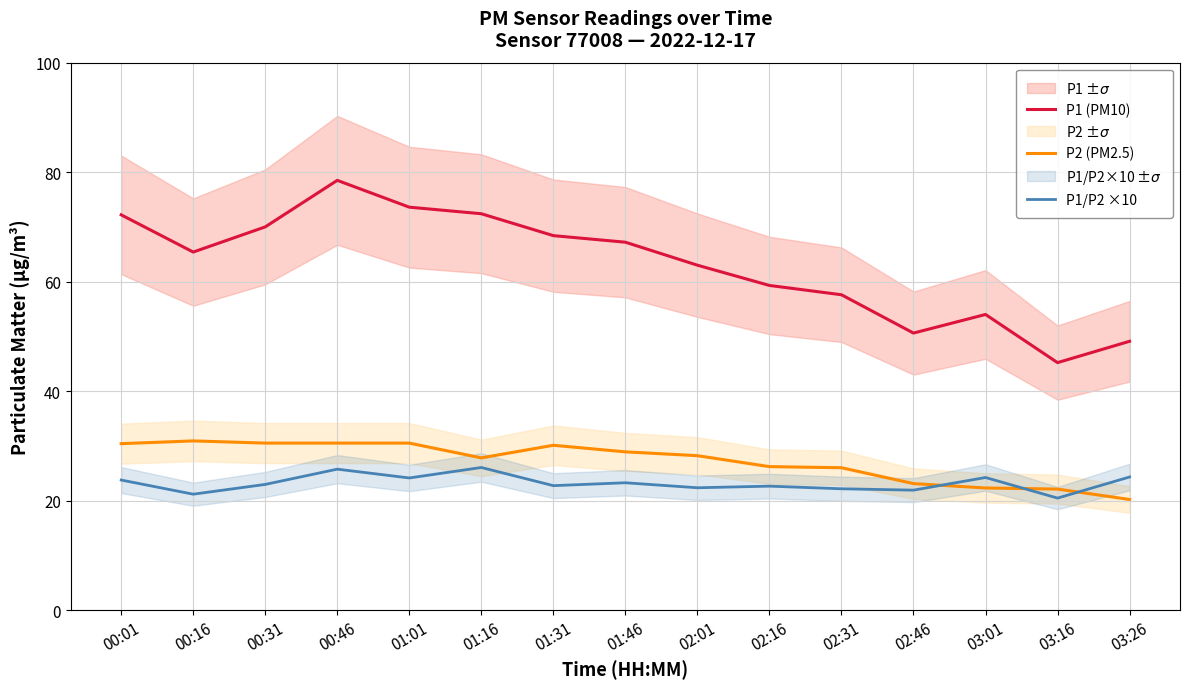

At which label is P1 (PM10) closest to 61?

02:16